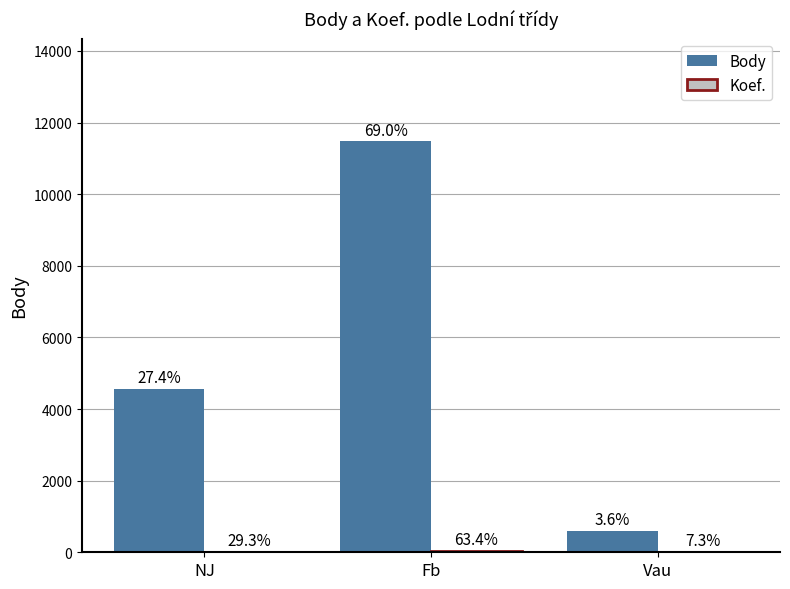

Reading right to left, what are all the values shown in this chart?

Body: Vau=594	Fb=11472	NJ=4557
Koef.: Vau=3	Fb=26	NJ=12